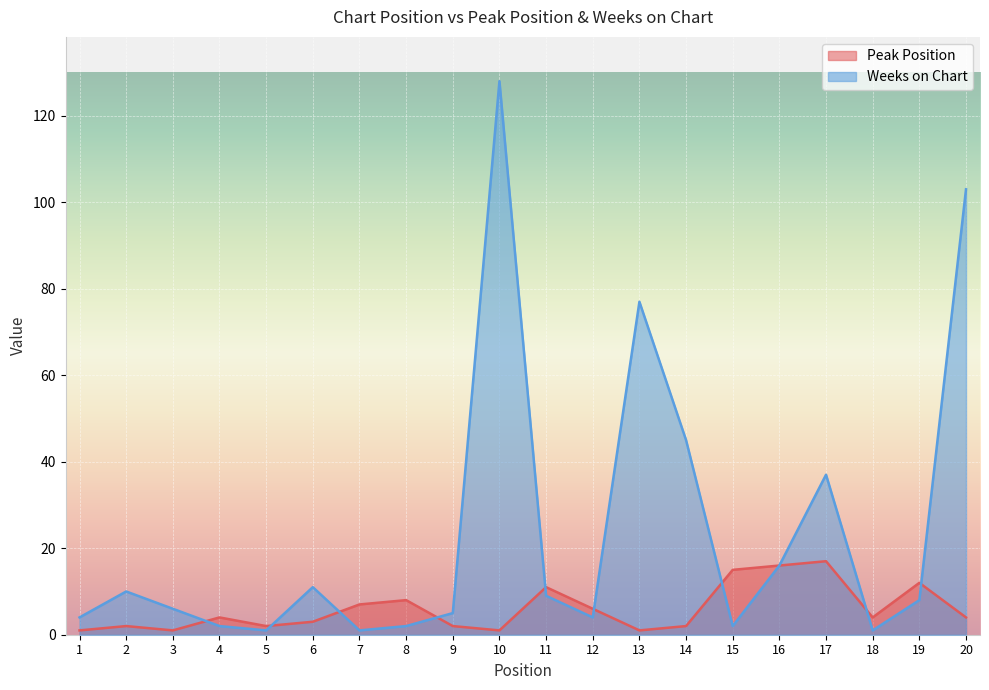

Reading left to right, list all the values displayed in this chart.

Peak Position: 1=1	2=2	3=1	4=4	5=2	6=3	7=7	8=8	9=2	10=1	11=11	12=6	13=1	14=2	15=15	16=16	17=17	18=4	19=12	20=4
Weeks on Chart: 1=4	2=10	3=6	4=2	5=1	6=11	7=1	8=2	9=5	10=128	11=9	12=4	13=77	14=45	15=2	16=16	17=37	18=1	19=8	20=103